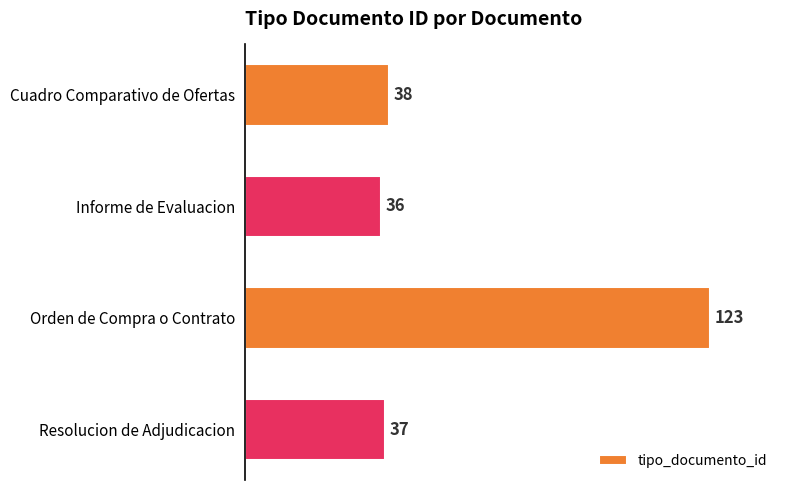

What is the greatest value displayed?

123